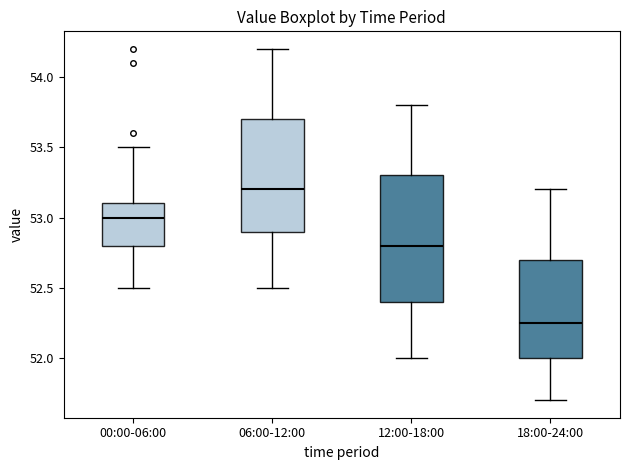

Where does the median line of the box for 00:00-06:00 sit on the y-axis? The values are not printed on the chart, so give them approximately, as read against the axis.

53.00